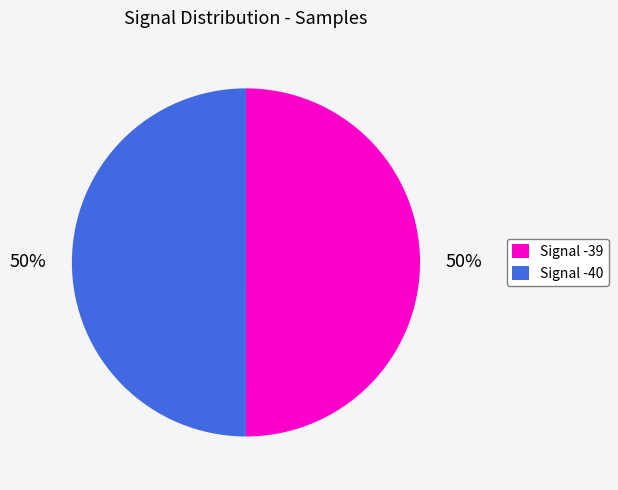

How many segments does this pie chart have?

2